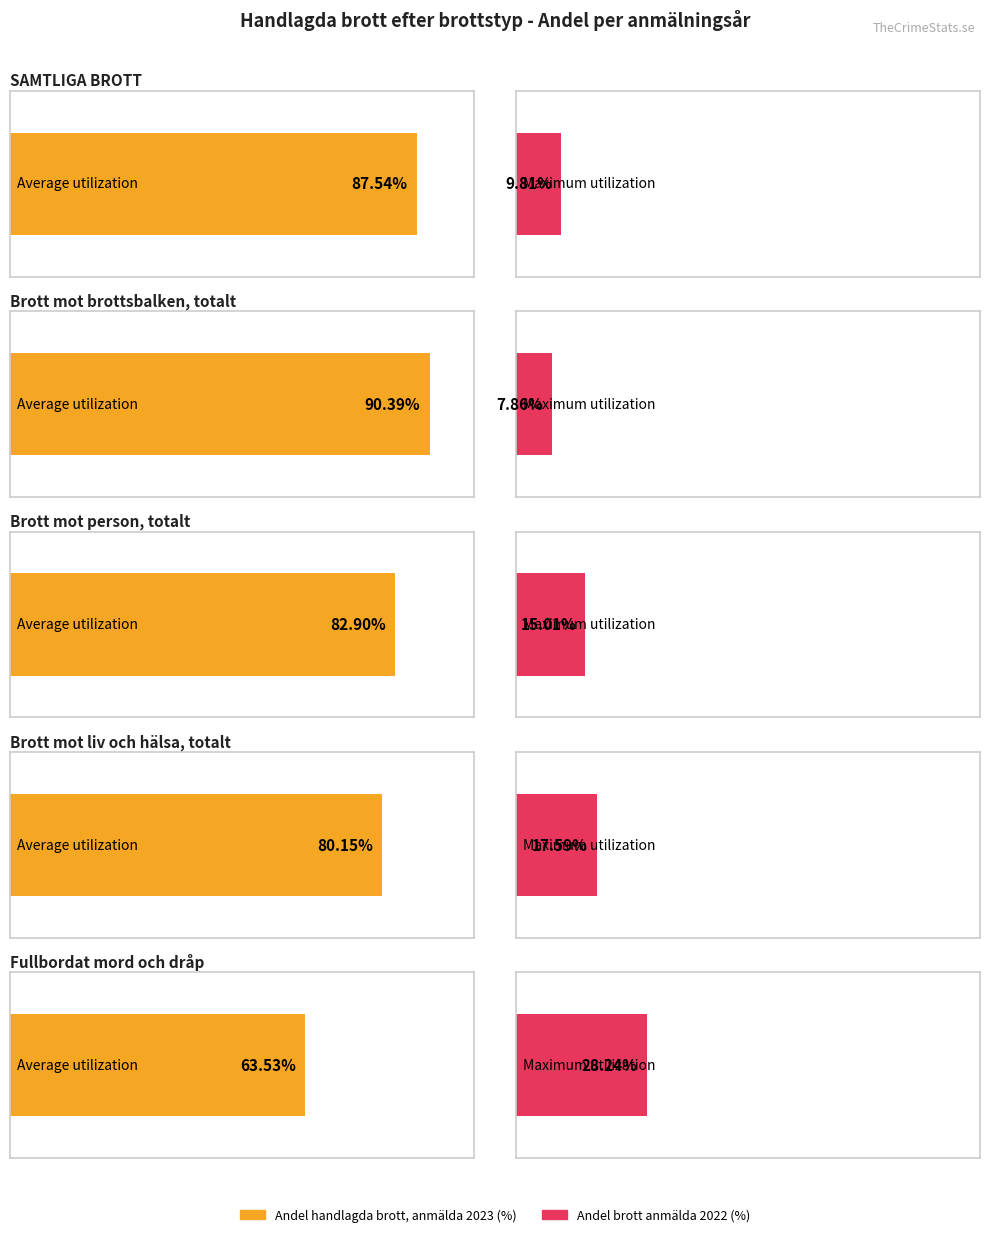

Rank the series by their maximum value, from highest to lowest.

Andel handlagda brott, anmälda 2023 (%), Andel brott anmälda 2022 (%)